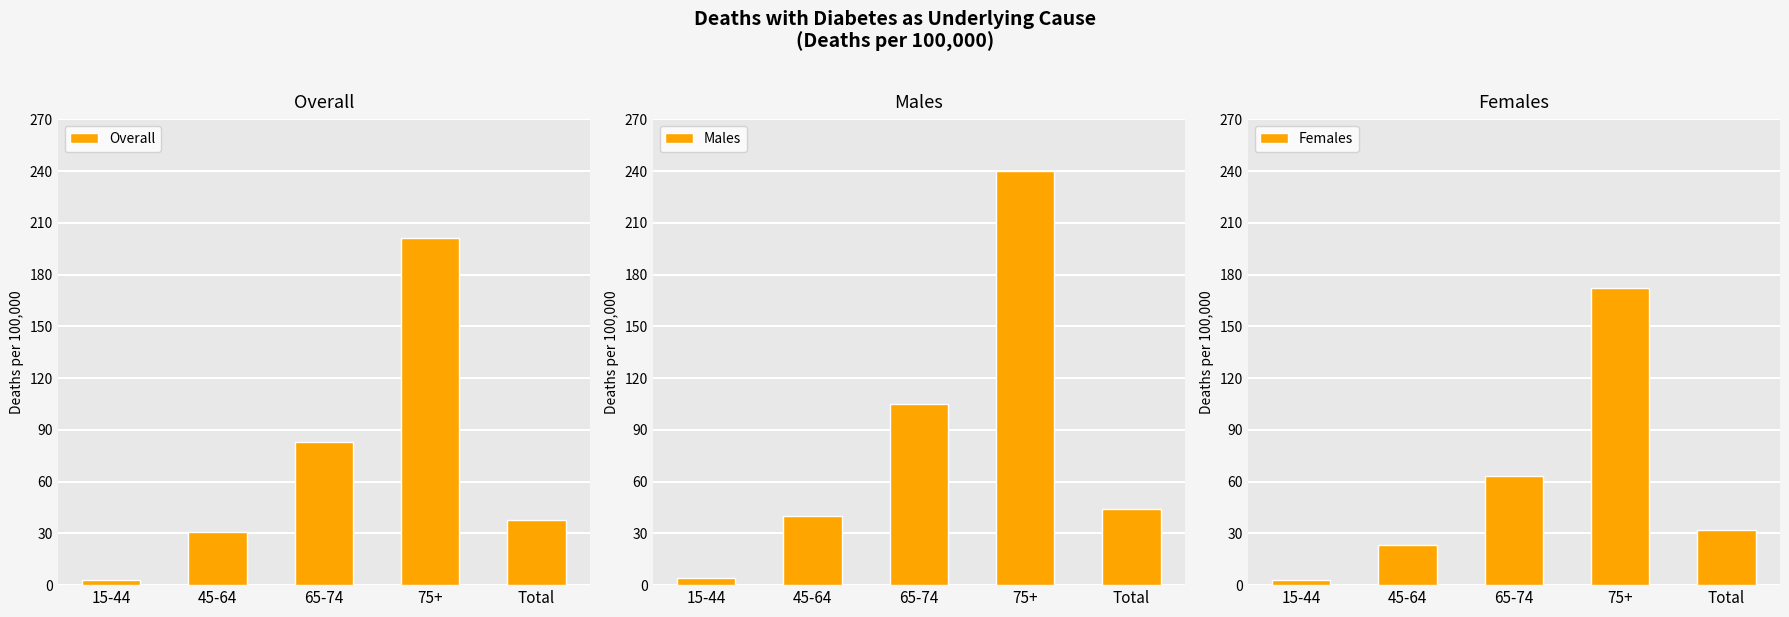

Which has a higher value, 15-44 or 75+?

75+